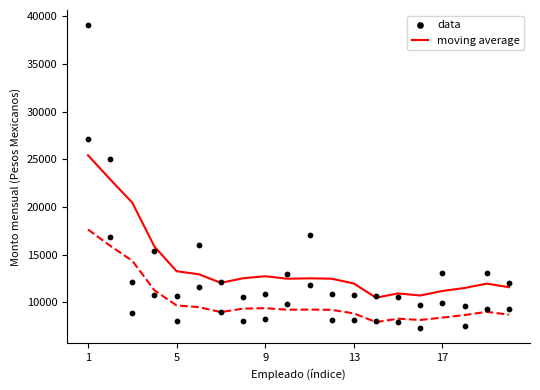

Which series has the widest spread of Y values?

data